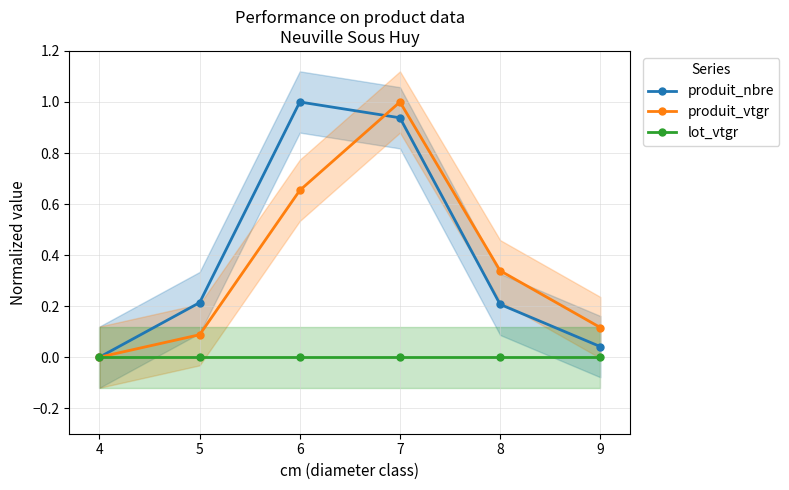

What is the difference between the highest and lowest values at 5?

0.2